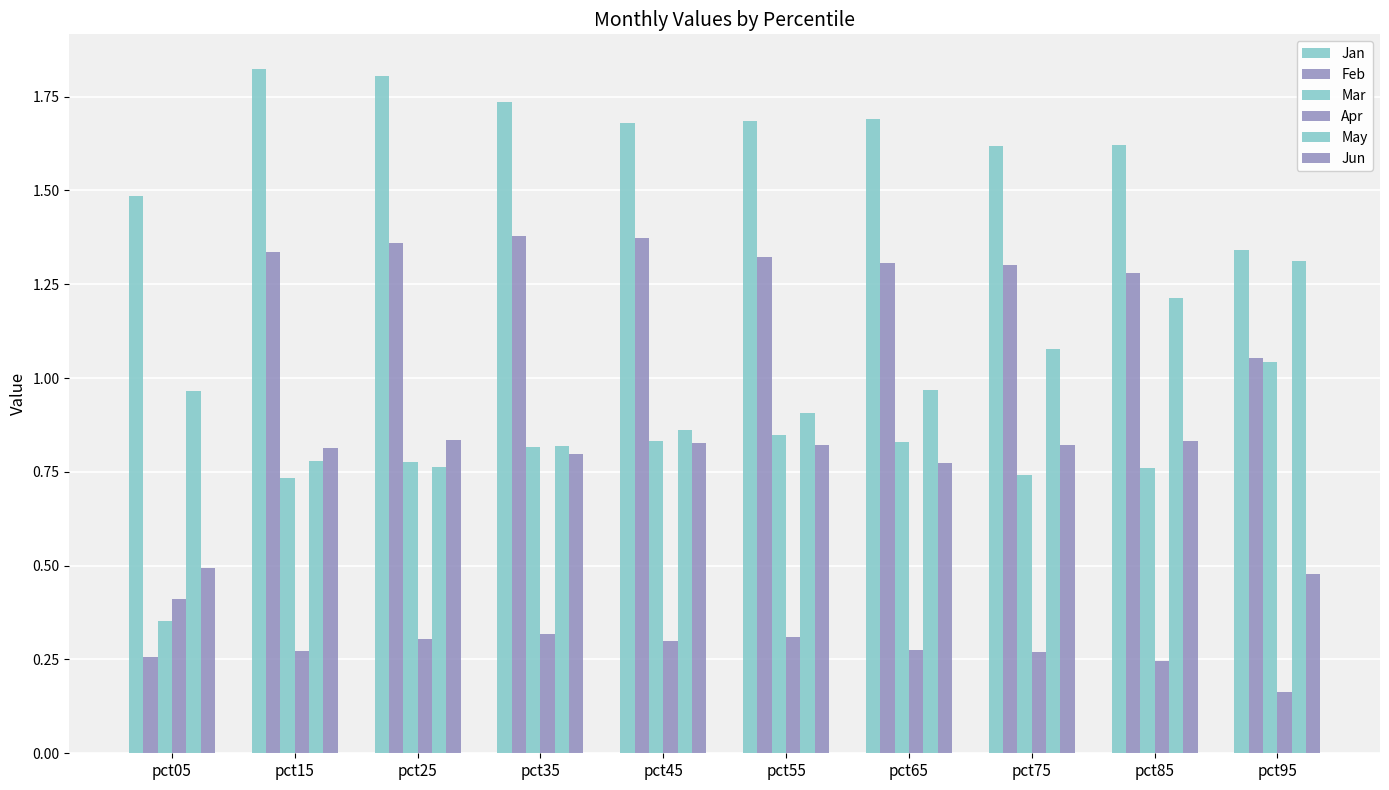

The Apr series shows 0.3 at pct15. True or false?

True